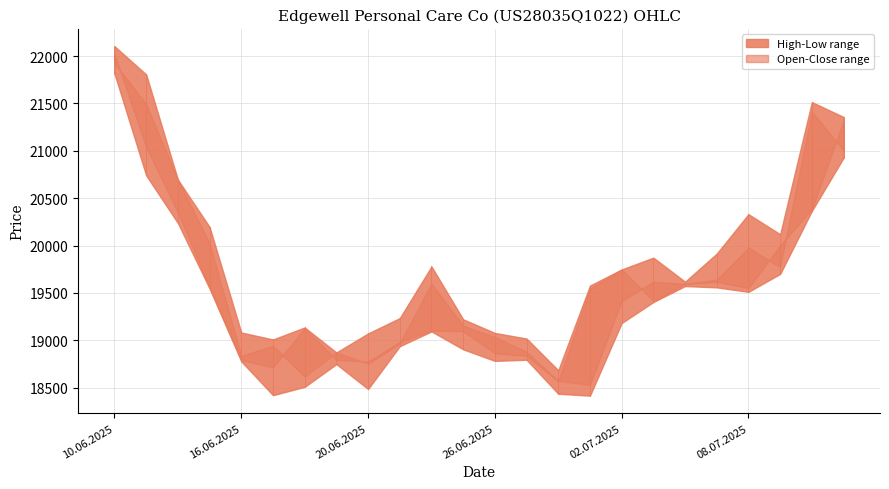

How many lines are shown in the chart?

4